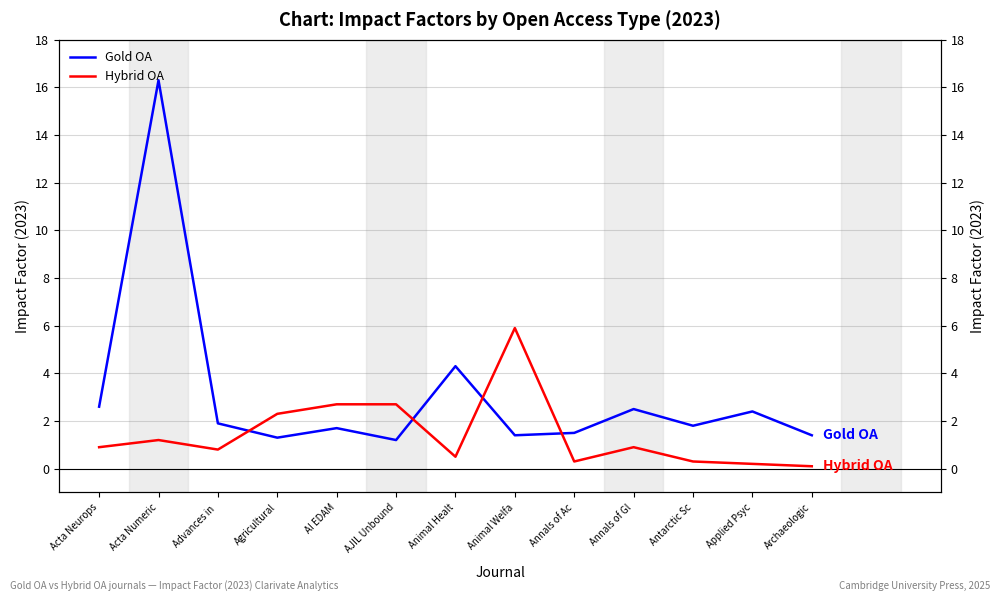

Reading left to right, list all the values displayed in this chart.

Gold OA: 2.6	16.3	1.9	1.3	1.7	1.2	4.3	1.4	1.5	2.5	1.8	2.4	1.4
Hybrid OA: 0.9	1.2	0.8	2.3	2.7	2.7	0.5	5.9	0.3	0.9	0.3	0.2	0.1